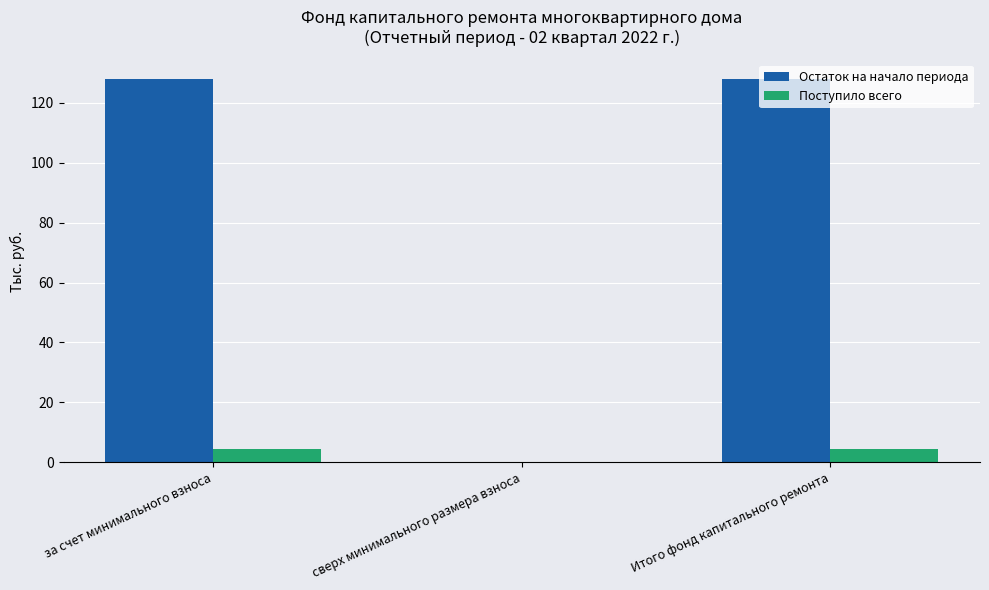

True or false: Остаток на начало периода has a value of 30.7 at Итого фонд капитального ремонта.

False